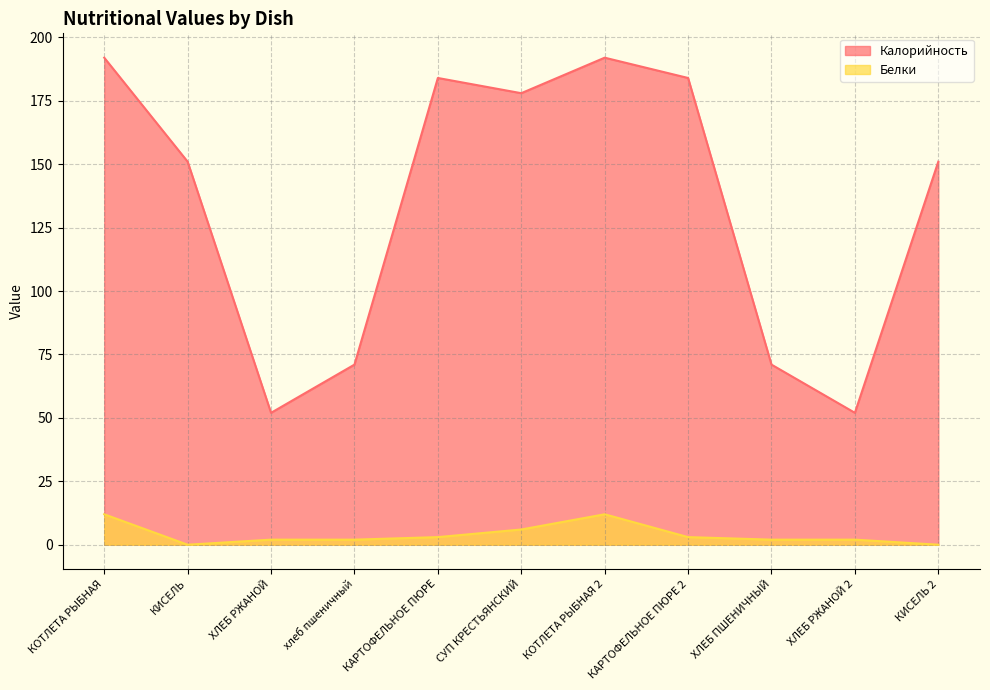

Which series has the largest total across all categories?

Калорийность